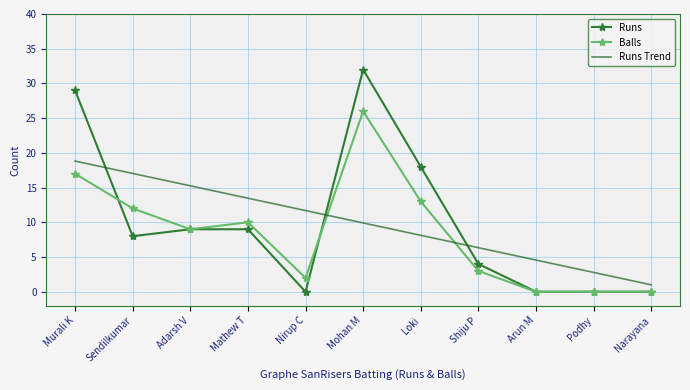

At Shiju P, list the series in order from largest to smallest.

Runs Trend, Runs, Balls